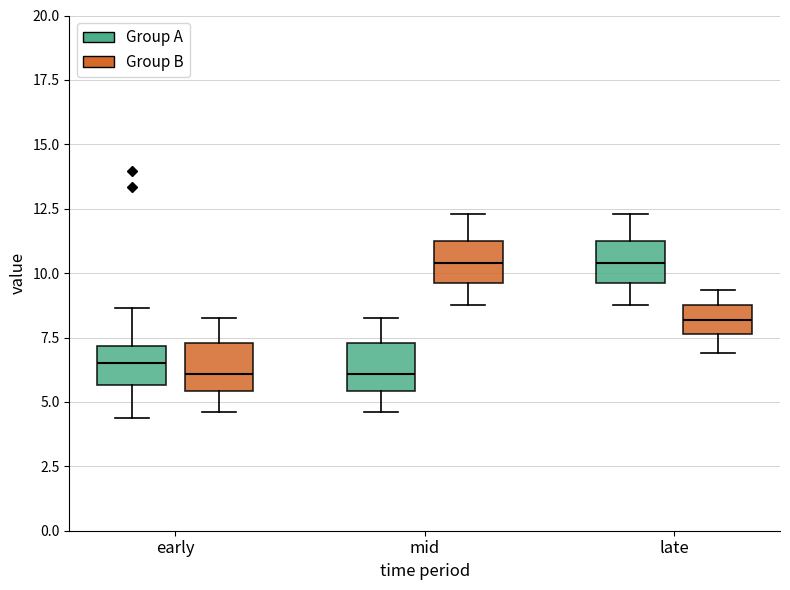

Reading left to right, read every box against the y-axis: the position of its median line, the range the box covers, and the ends of its whiskers. The values are not printed on the chart, so give them approximately, as read against the axis.

early (Group A): median 6.5, box 5.5 to 7.0, whiskers 4.5 to 8.5
early (Group B): median 6.0, box 5.5 to 7.5, whiskers 4.5 to 8.5
mid (Group A): median 6.0, box 5.5 to 7.5, whiskers 4.5 to 8.5
mid (Group B): median 10.5, box 9.5 to 11.5, whiskers 9.0 to 12.5
late (Group A): median 10.5, box 9.5 to 11.5, whiskers 9.0 to 12.5
late (Group B): median 8.0, box 7.5 to 9.0, whiskers 7.0 to 9.5